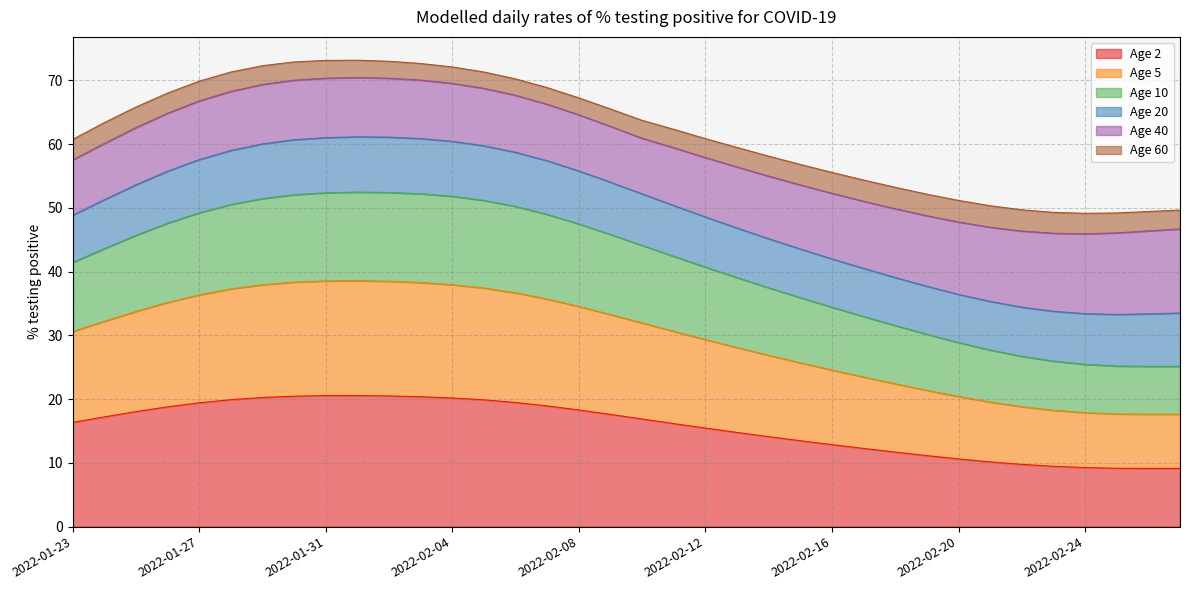

What is the total value across all series at 2022-02-20?

51.2